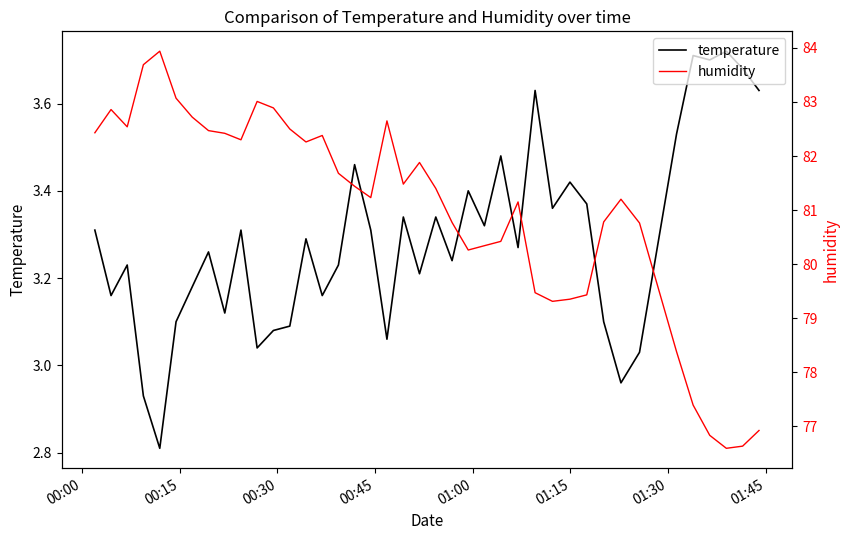

Reading left to right, what are all the values shown in this chart?

temperature: 3.3	3.2	3.2	2.9	2.8	3.1	3.2	3.3	3.1	3.3	3.0	3.1	3.1	3.3	3.2	3.2	3.5	3.3	3.1	3.3	3.2	3.3	3.2	3.4	3.3	3.5	3.3	3.6	3.4	3.4	3.4	3.1	3.0	3.0	3.5	3.7	3.7	3.7	3.7	3.6
humidity: 82.4	82.9	82.5	83.7	83.9	83.1	82.7	82.5	82.4	82.3	83.0	82.9	82.5	82.3	82.4	81.7	81.4	81.2	82.7	81.5	81.9	81.4	80.8	80.3	80.3	80.4	81.2	79.5	79.3	79.3	79.4	80.8	81.2	80.8	78.4	77.4	76.8	76.6	76.6	76.9